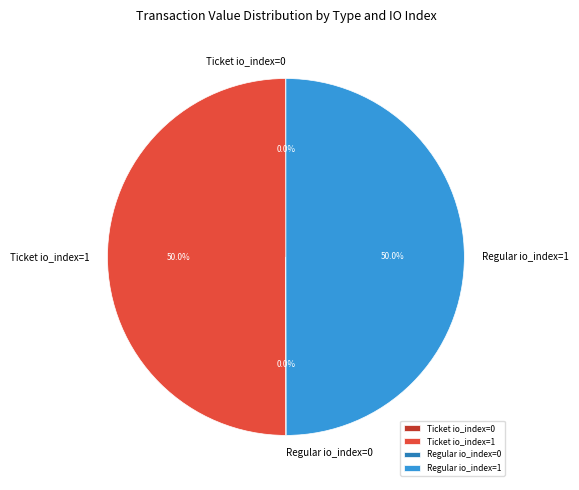

To the nearest percent, what percentage of the pie is Ticket io_index=1?

50%